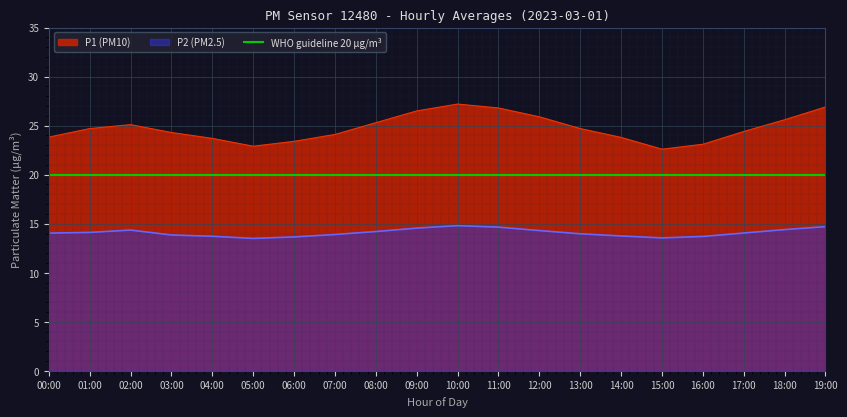

What is the spread (max minus min) of values at 12:00?

11.6